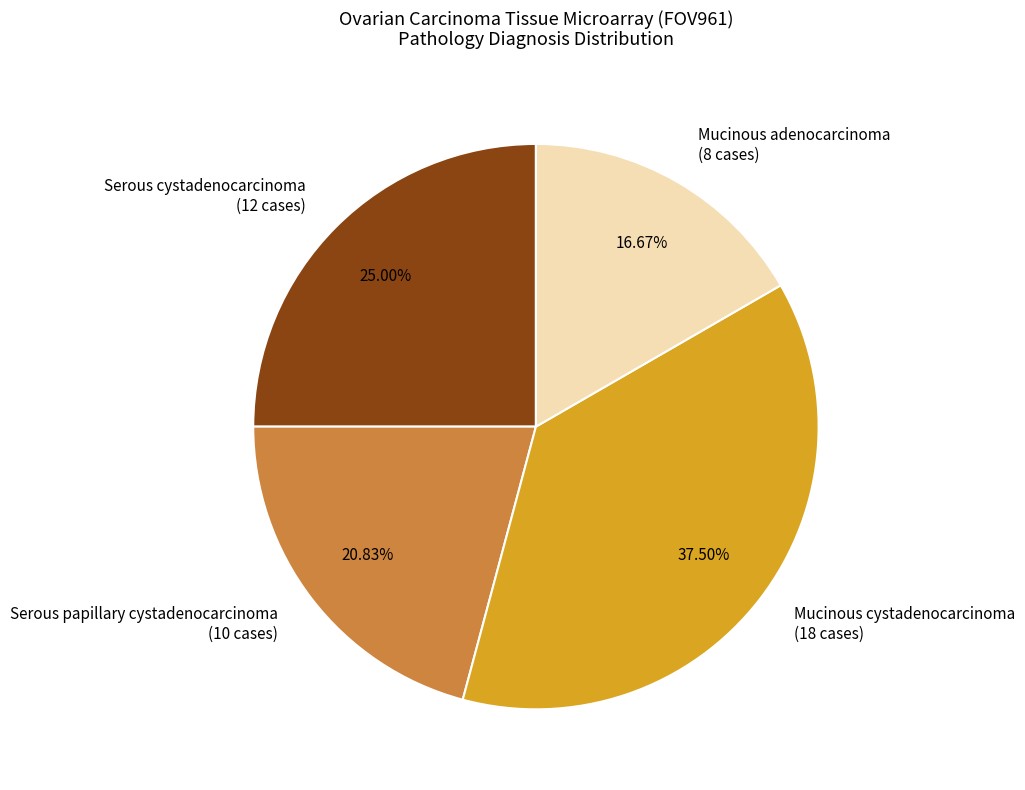

To the nearest percent, what percentage of the pie is Mucinous adenocarcinoma?

17%